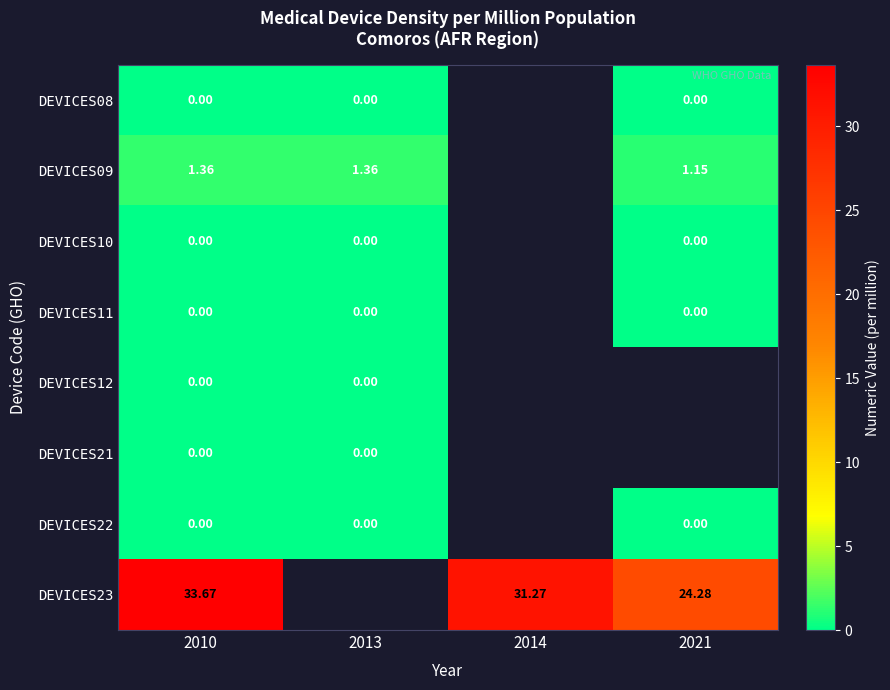

What is the greatest value displayed?

33.7